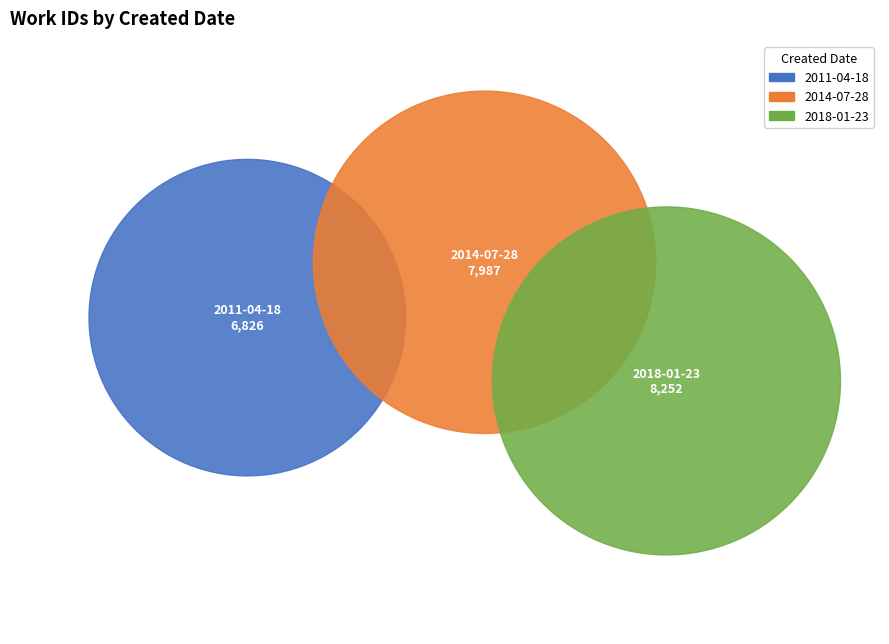

What is the smallest slice in the pie chart?

2011-04-18